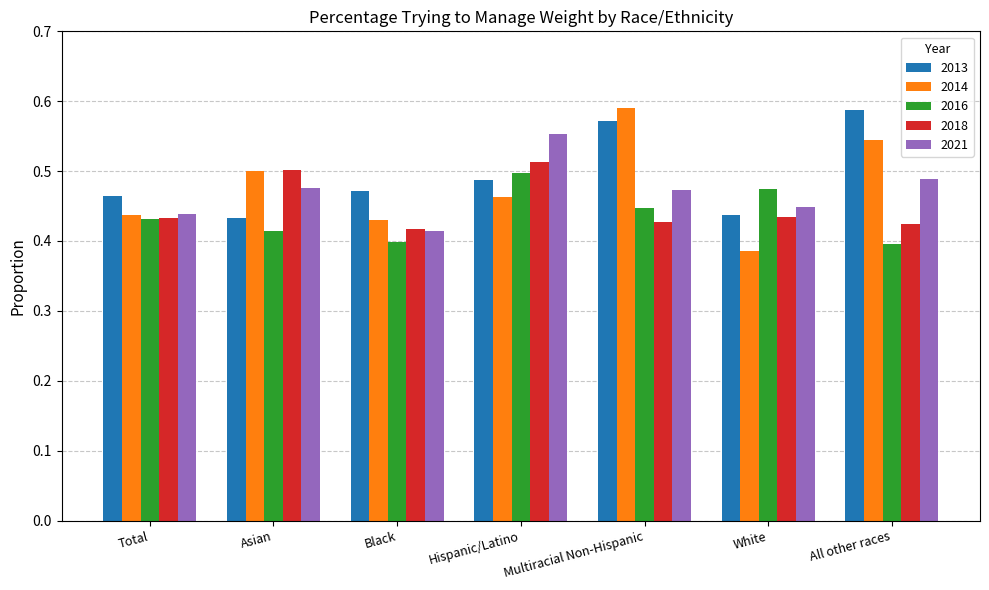

How many 2016 values are between 0 and 1?

7